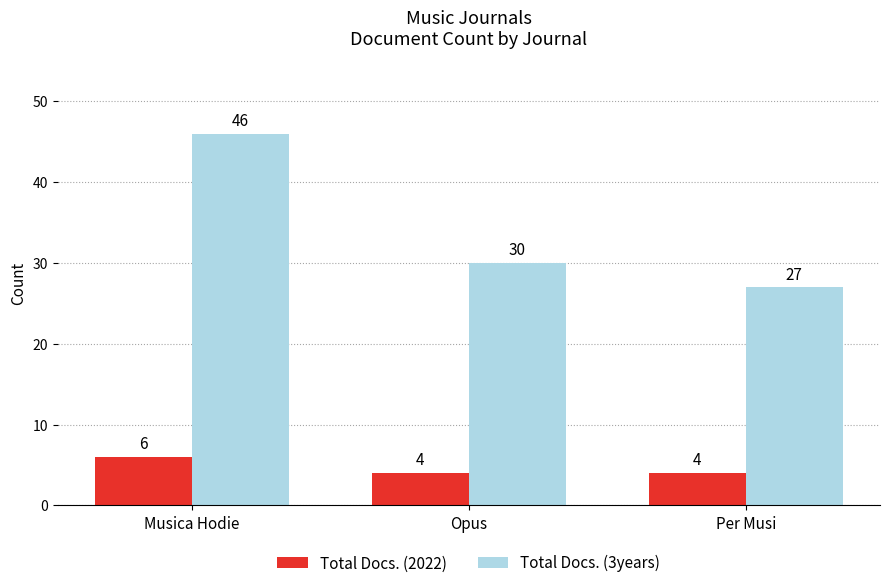

What is the total value across all series at Musica Hodie?

52